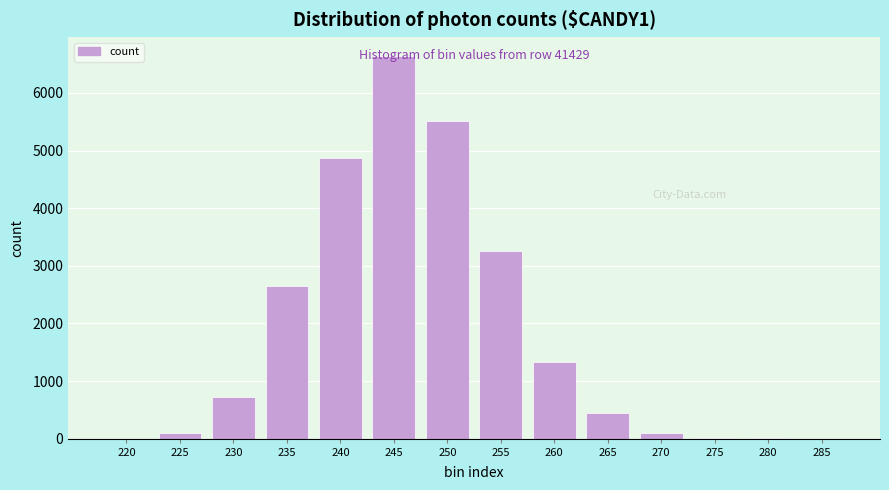

At which category does the chart reach its peak across all series?

245